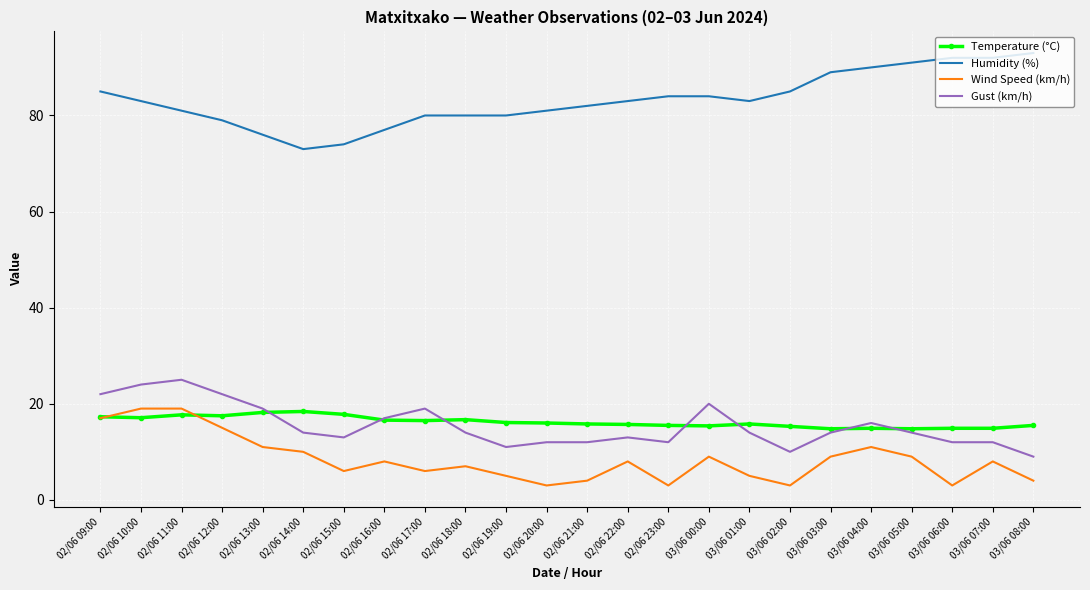

What position from the left is 03/06 02:00?

18